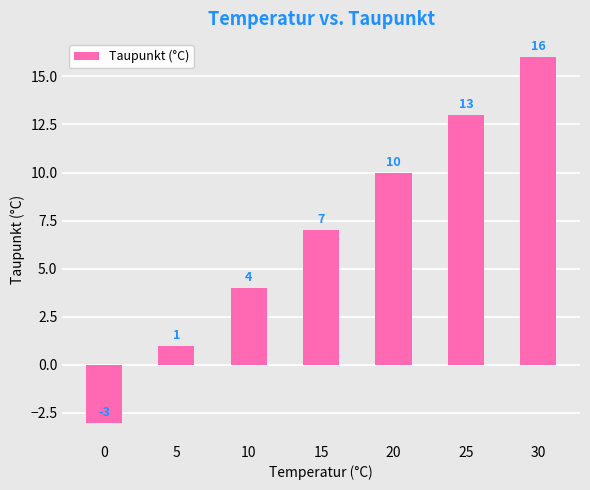

The value at 10 is 4. True or false?

True